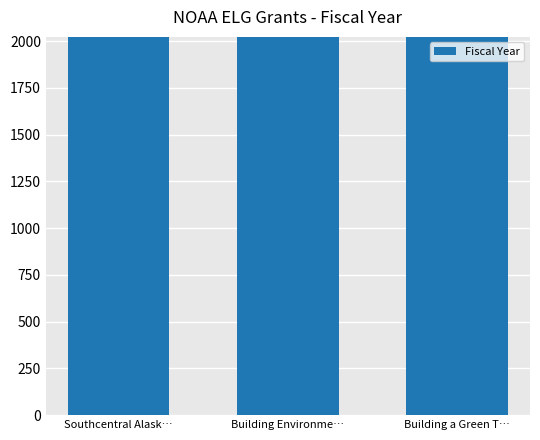

What is the greatest value displayed?

2021